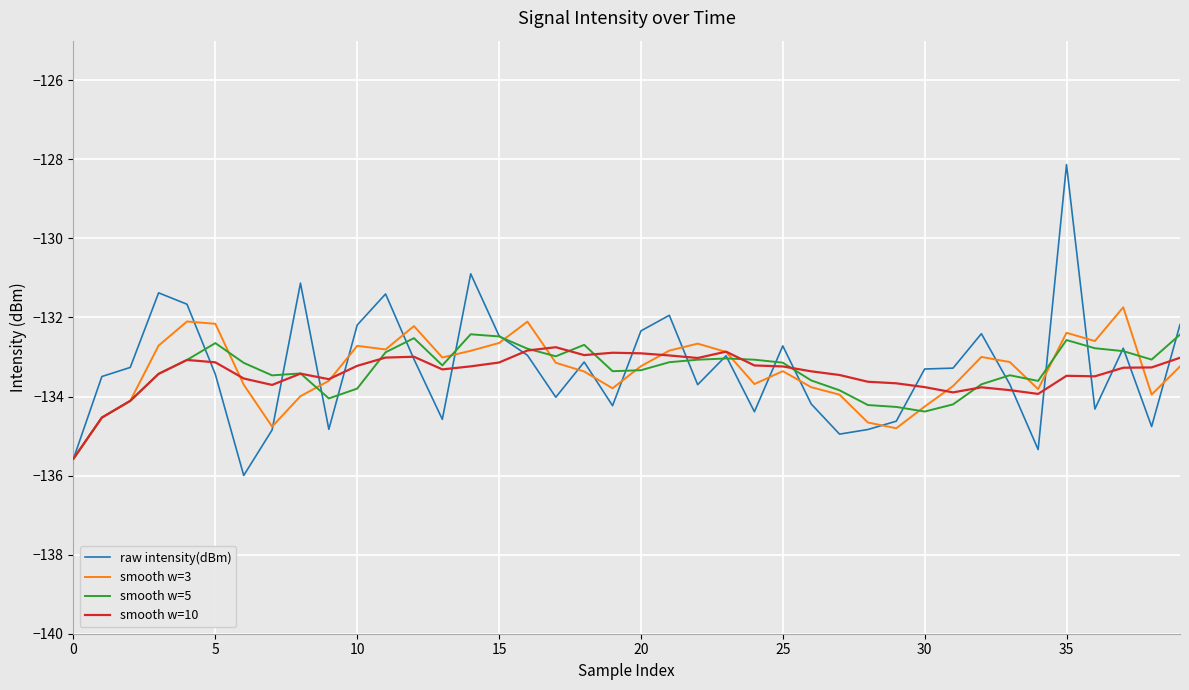

Count the number of categories in the chart.

40